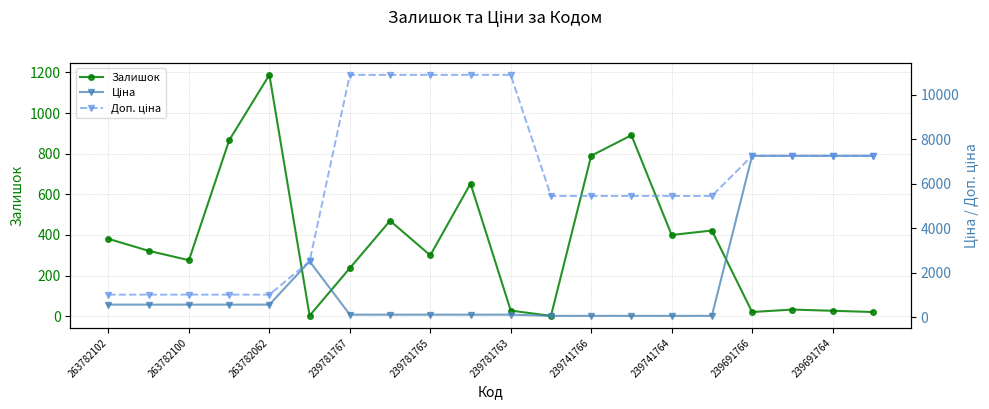

Rank the series by their maximum value, from highest to lowest.

Доп. ціна, Ціна, Залишок